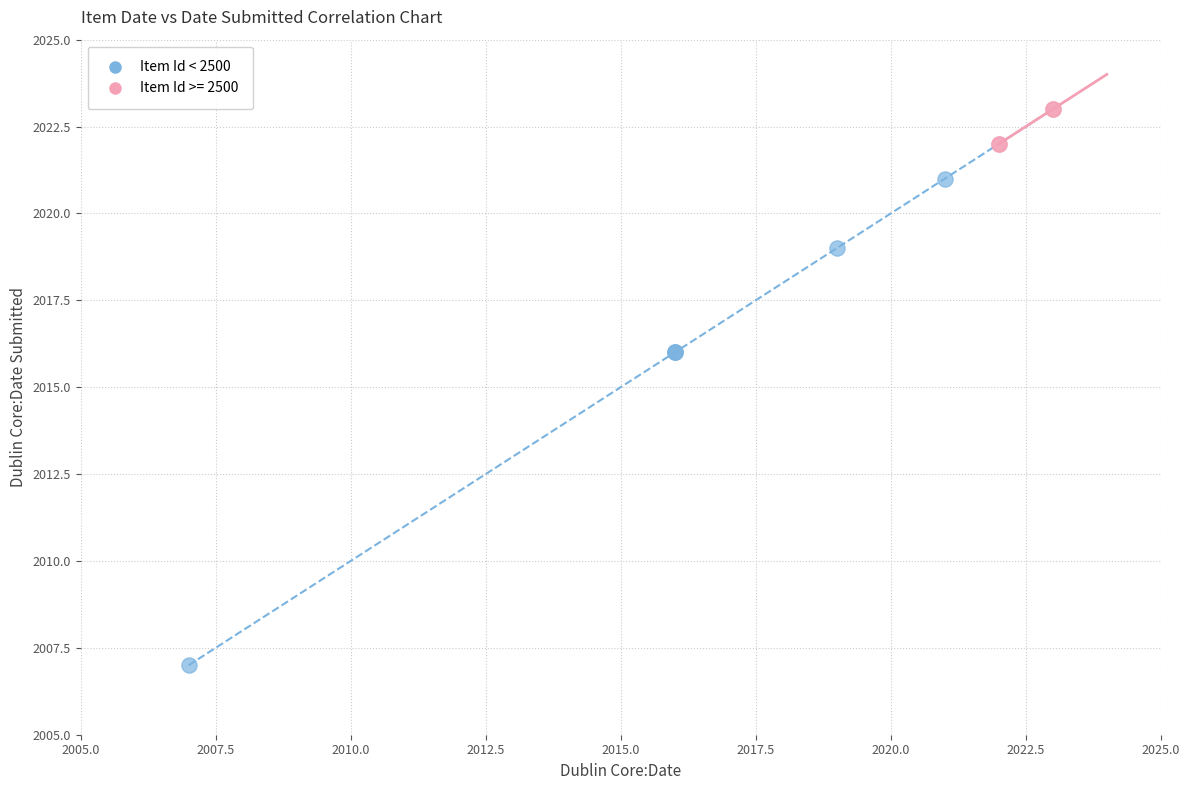

Which series contains the lowest Y value?

Item Id < 2500